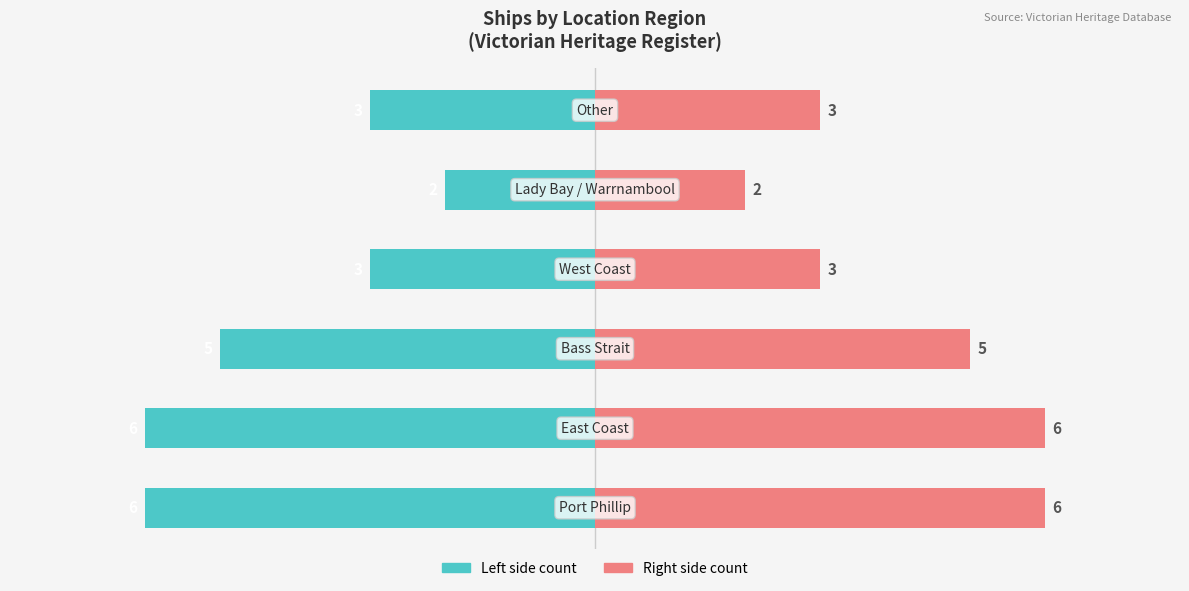

Count the number of categories in the chart.

6